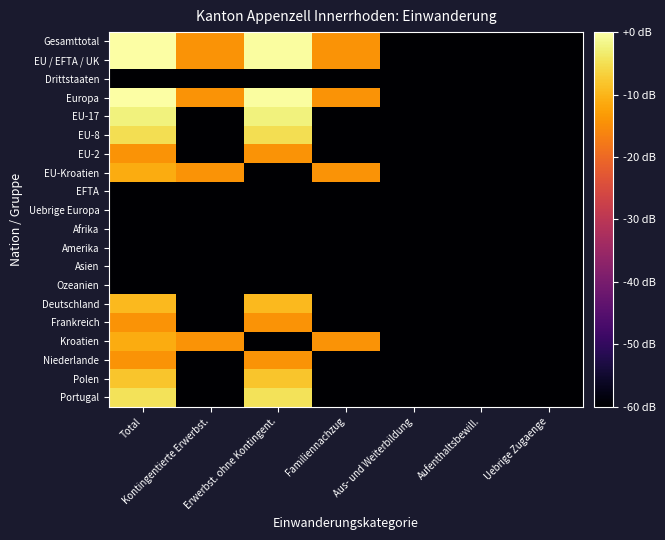

How many categories are shown in the chart?

7